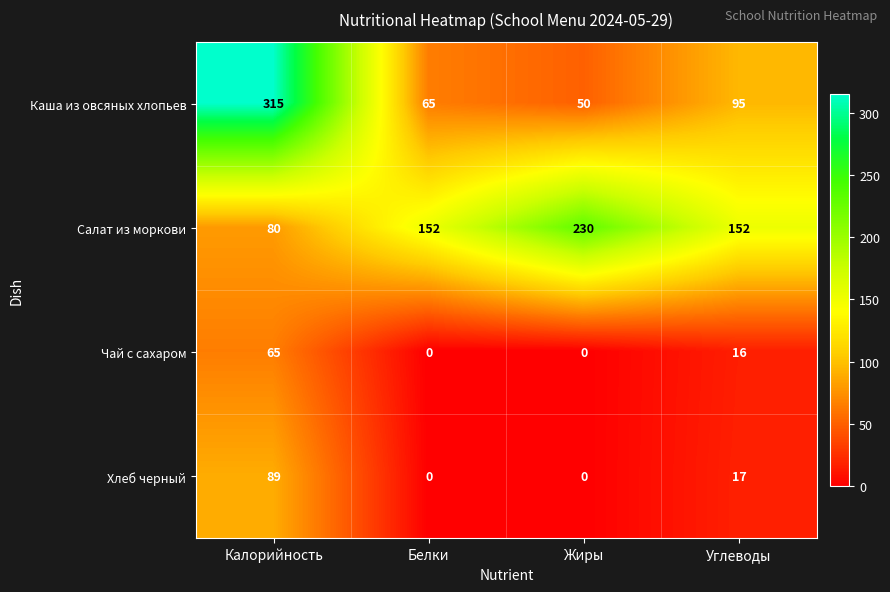

What is the sum of all Хлеб черный values?

106